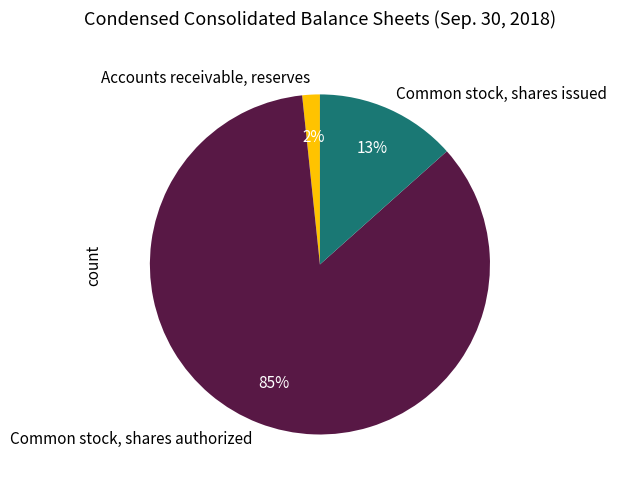

Is there any slice that represents more than half of the pie?

Yes